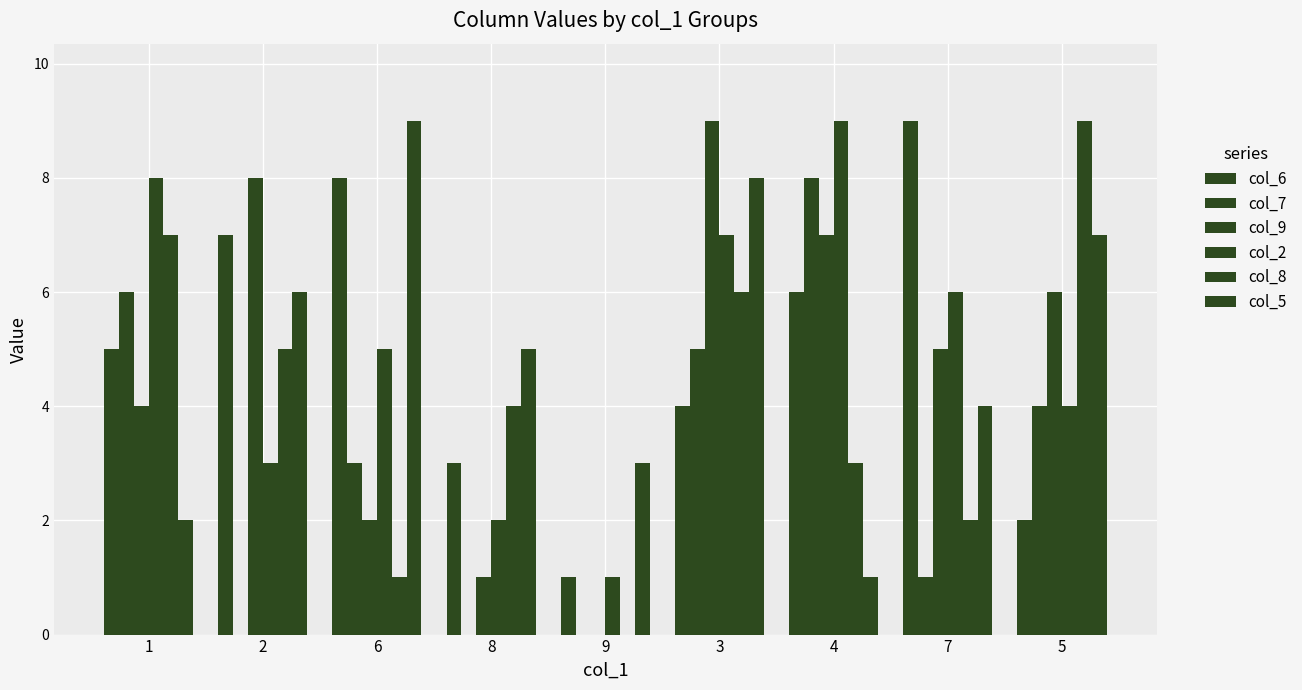

The value of col_9 at 3 is 9. True or false?

True